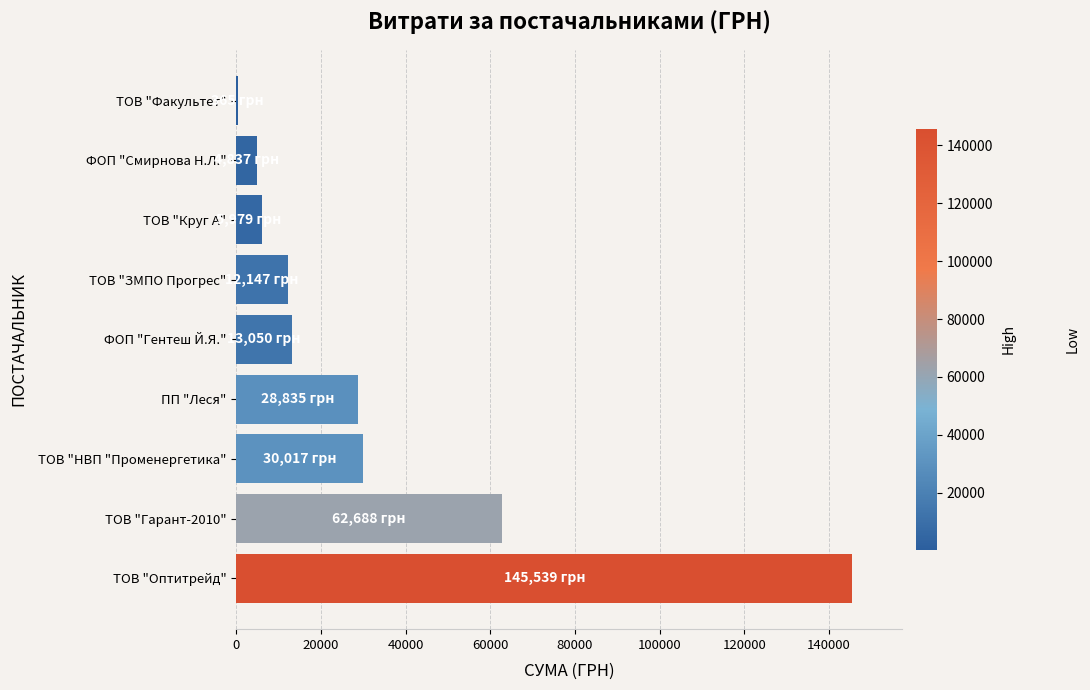

Reading bottom to top, what are all the values shown in this chart?

ТОВ "Оптитрейд"=145538.9	ТОВ "Гарант-2010"=62687.5	ТОВ "НВП "Променергетика"=30016.8	ПП "Леся"=28835.0	ФОП "Гентеш Й.Я."=13050.5	ТОВ "ЗМПО Прогрес"=12147.0	ТОВ "Круг А"=5979.0	ФОП "Смирнова Н.Л."=4837.3	ТОВ "Факультет"=365.0